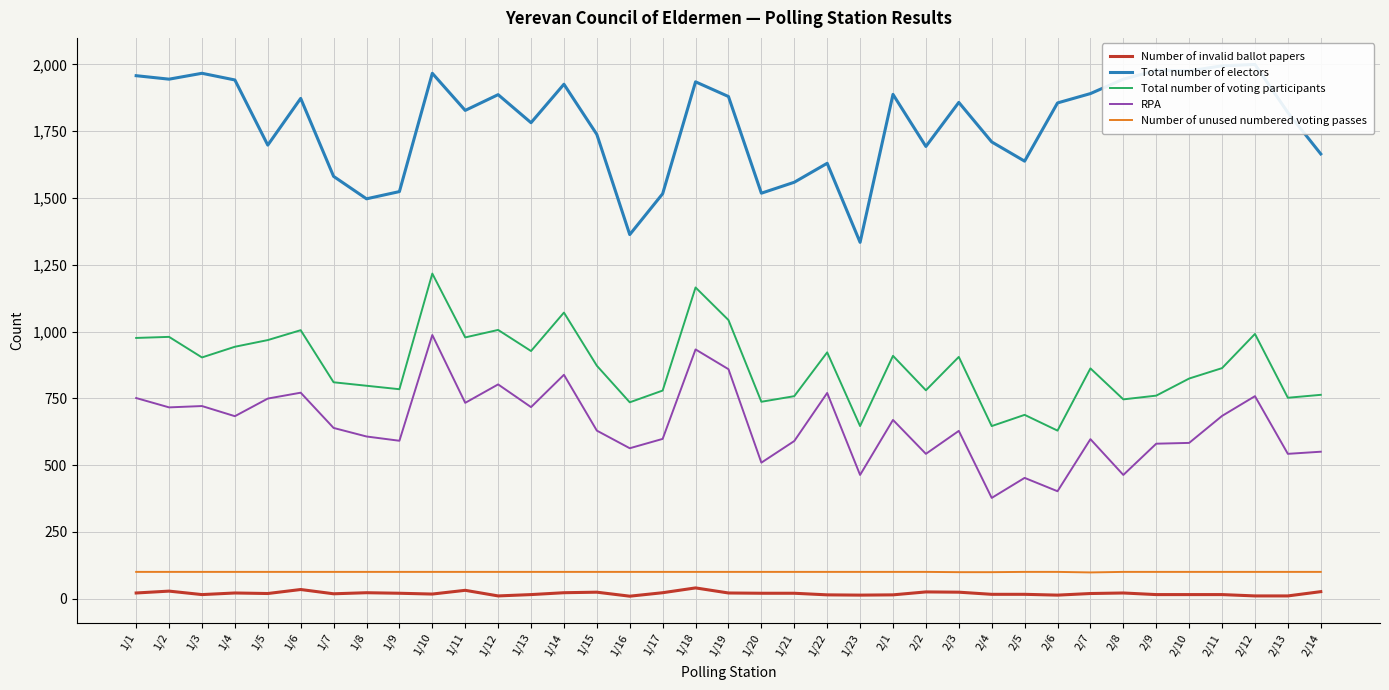

Reading left to right, what are all the values shown in this chart?

Number of invalid ballot papers: 1/1=21	1/2=28	1/3=15	1/4=21	1/5=19	1/6=34	1/7=18	1/8=22	1/9=20	1/10=17	1/11=31	1/12=10	1/13=15	1/14=22	1/15=24	1/16=9	1/17=22	1/18=40	1/19=21	1/20=20	1/21=20	1/22=14	1/23=13	2/1=14	2/2=25	2/3=24	2/4=16	2/5=16	2/6=13	2/7=19	2/8=21	2/9=15	2/10=15	2/11=15	2/12=10	2/13=10	2/14=26
Total number of electors: 1/1=1958	1/2=1945	1/3=1967	1/4=1942	1/5=1698	1/6=1873	1/7=1581	1/8=1497	1/9=1524	1/10=1967	1/11=1828	1/12=1887	1/13=1782	1/14=1926	1/15=1738	1/16=1363	1/17=1516	1/18=1935	1/19=1880	1/20=1518	1/21=1559	1/22=1630	1/23=1334	2/1=1888	2/2=1693	2/3=1858	2/4=1710	2/5=1638	2/6=1856	2/7=1891	2/8=1945	2/9=1978	2/10=1976	2/11=1995	2/12=2000	2/13=1820	2/14=1665
Total number of voting participants: 1/1=976	1/2=980	1/3=903	1/4=943	1/5=968	1/6=1005	1/7=810	1/8=797	1/9=784	1/10=1217	1/11=978	1/12=1006	1/13=927	1/14=1071	1/15=872	1/16=735	1/17=779	1/18=1165	1/19=1043	1/20=737	1/21=758	1/22=922	1/23=646	2/1=909	2/2=780	2/3=905	2/4=646	2/5=688	2/6=629	2/7=862	2/8=746	2/9=760	2/10=824	2/11=863	2/12=991	2/13=752	2/14=763
RPA: 1/1=751	1/2=716	1/3=721	1/4=683	1/5=749	1/6=771	1/7=639	1/8=607	1/9=591	1/10=987	1/11=733	1/12=802	1/13=717	1/14=838	1/15=629	1/16=563	1/17=598	1/18=933	1/19=859	1/20=509	1/21=590	1/22=770	1/23=463	2/1=669	2/2=542	2/3=628	2/4=377	2/5=452	2/6=402	2/7=597	2/8=463	2/9=580	2/10=583	2/11=684	2/12=758	2/13=542	2/14=550
Number of unused numbered voting passes: 1/1=100	1/2=100	1/3=100	1/4=100	1/5=100	1/6=100	1/7=100	1/8=100	1/9=100	1/10=100	1/11=100	1/12=100	1/13=100	1/14=100	1/15=100	1/16=100	1/17=100	1/18=100	1/19=100	1/20=100	1/21=100	1/22=100	1/23=100	2/1=100	2/2=100	2/3=99	2/4=99	2/5=100	2/6=100	2/7=98	2/8=100	2/9=100	2/10=100	2/11=100	2/12=100	2/13=100	2/14=100